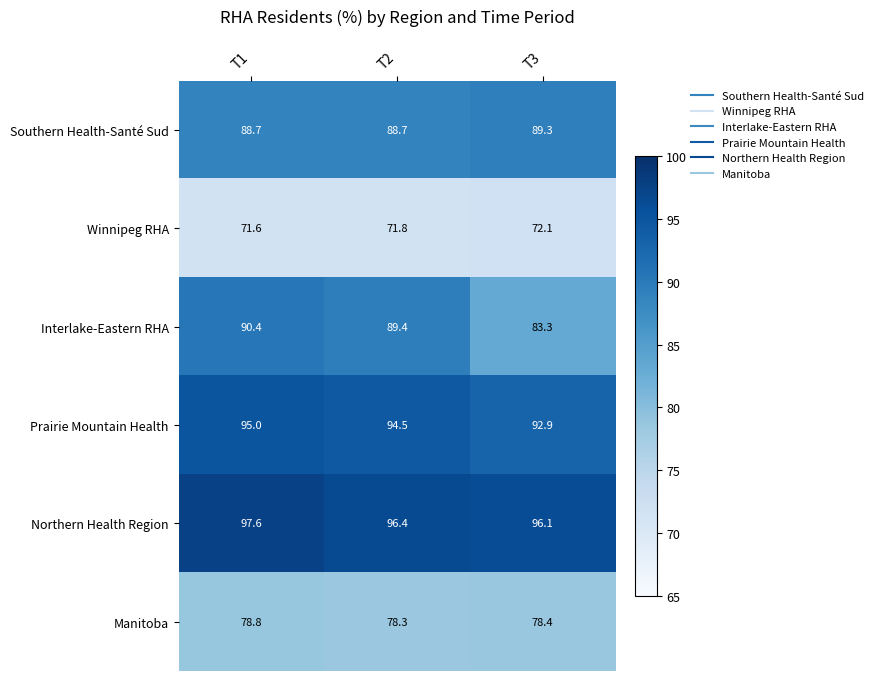

At which category is the sum across all series the highest?

T1